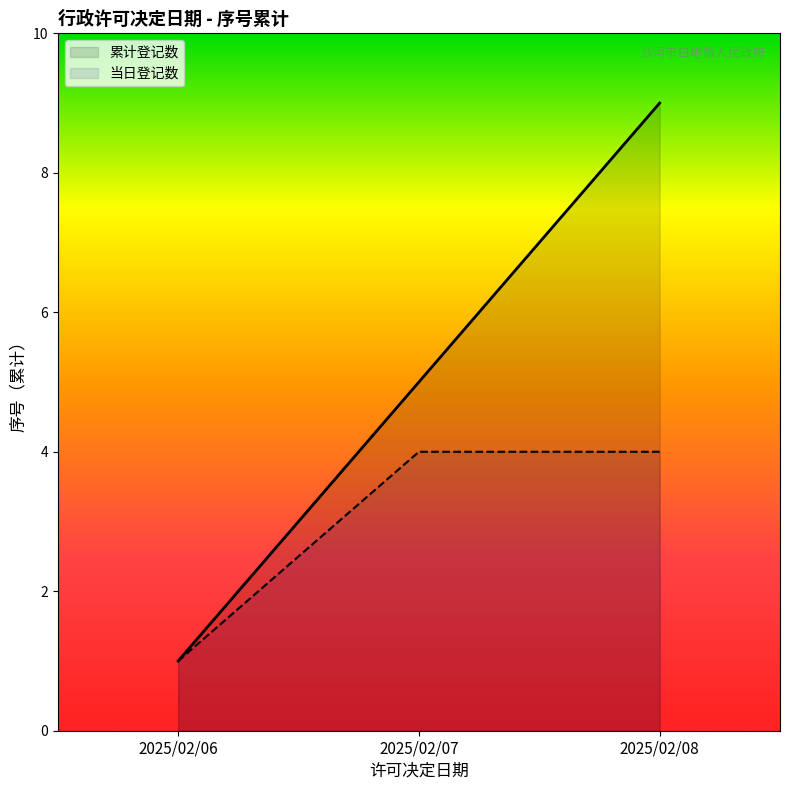

Where is the data nearest to the value 5?

2025/02/07